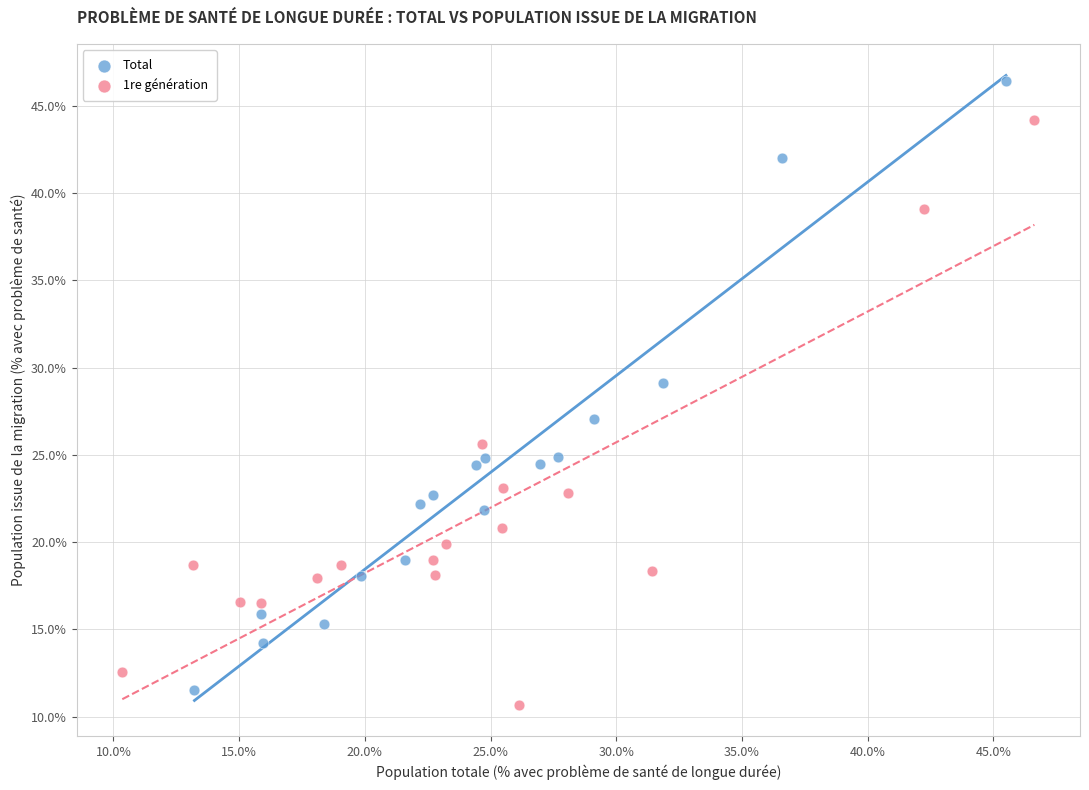

Which series reaches the maximum Y coordinate?

Total